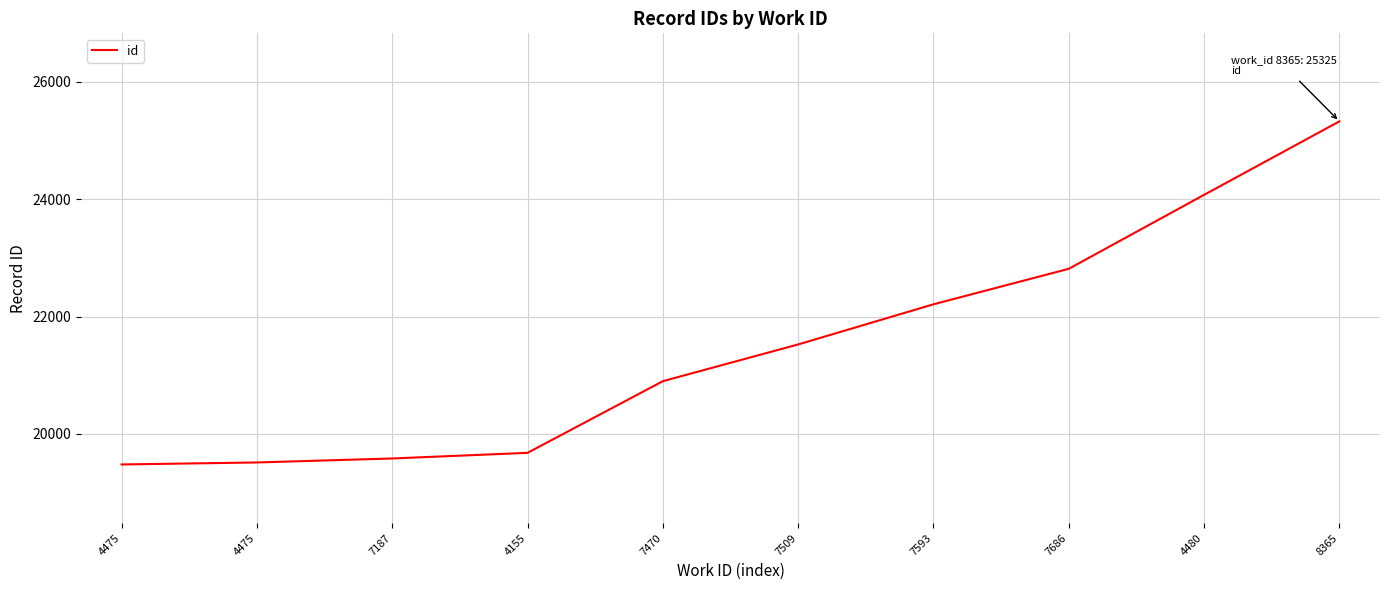

Approximately how many times larger is the value at 7187 compared to 7470?

0.9